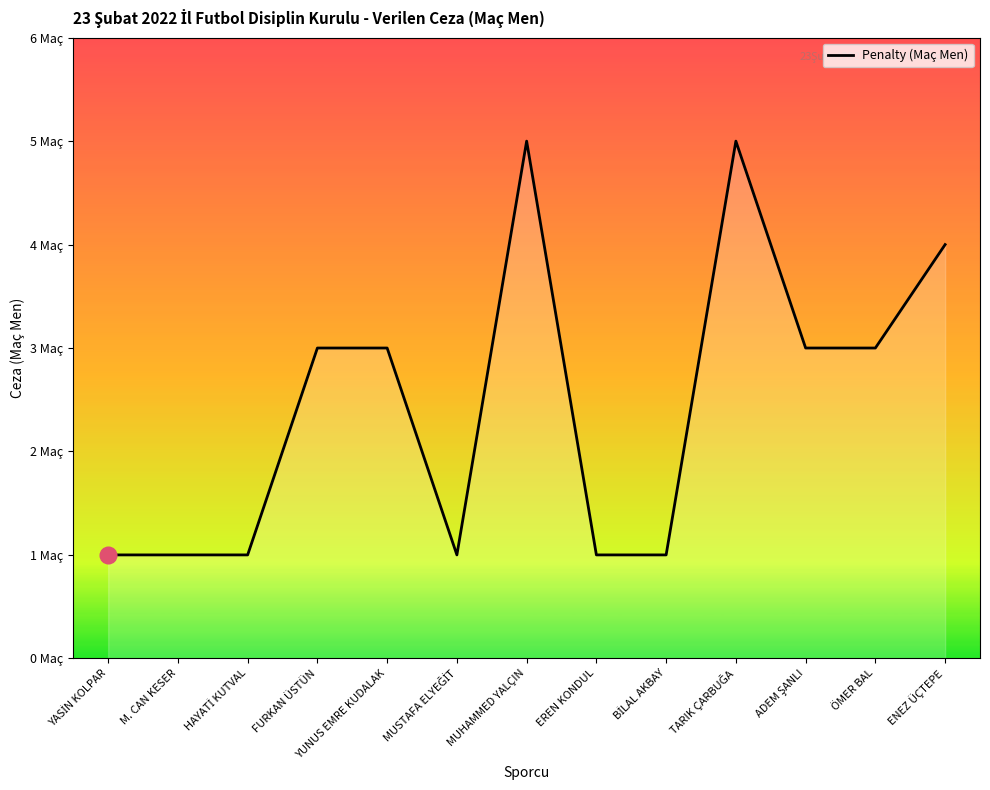

Reading left to right, transcribe all the data shown in this chart.

YASİN KOLPAR=1	M. CAN KESER=1	HAYATİ KUTVAL=1	FURKAN ÜSTÜN=3	YUNUS EMRE KUDALAK=3	MUSTAFA ELYEĞİT=1	MUHAMMED YALÇIN=5	EREN KONDUL=1	BİLAL AKBAY=1	TARIK ÇARBUĞA=5	ADEM ŞANLI=3	ÖMER BAL=3	ENEZ ÜÇTEPE=4